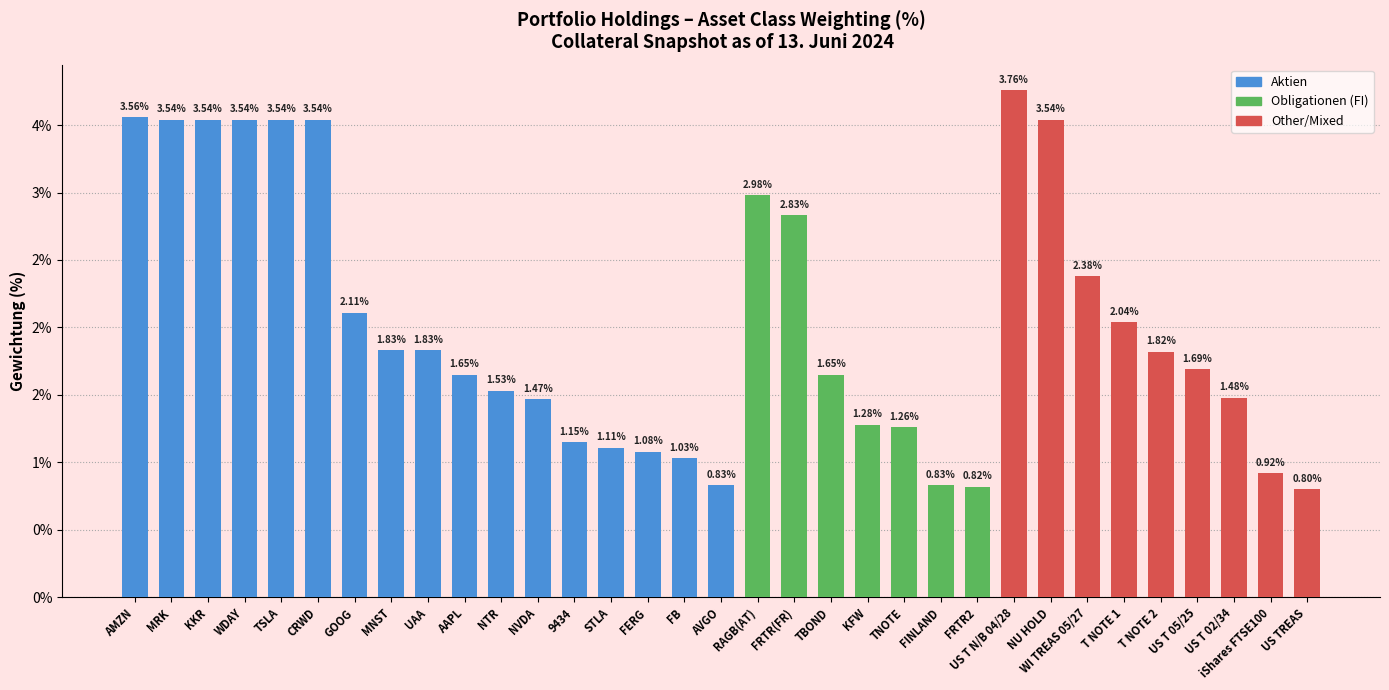

Which has a higher value, GOOG or FERG?

GOOG